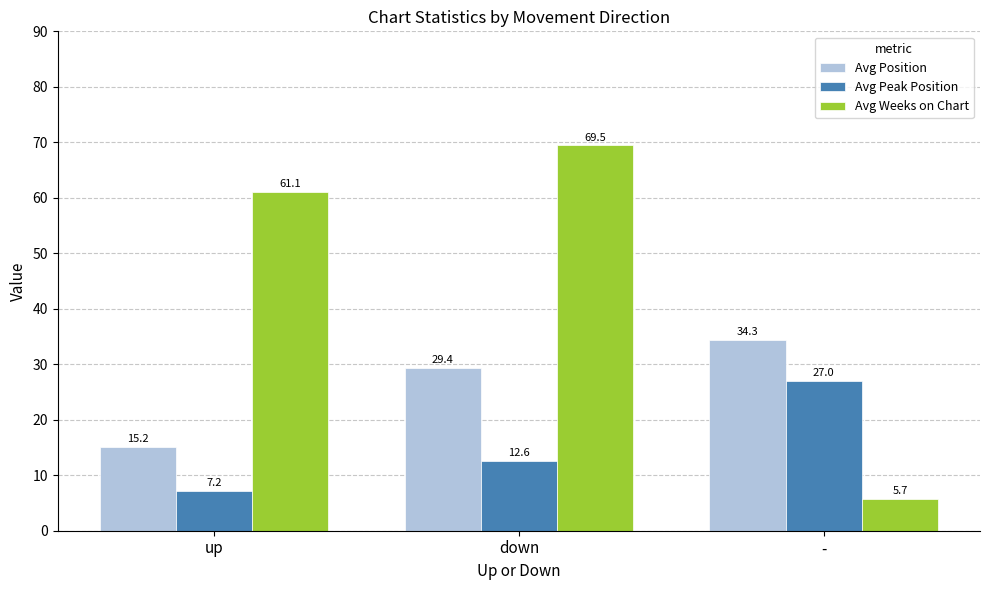

Reading left to right, transcribe all the data shown in this chart.

Avg Position: 15.2	29.4	34.3
Avg Peak Position: 7.2	12.6	27.0
Avg Weeks on Chart: 61.1	69.5	5.7